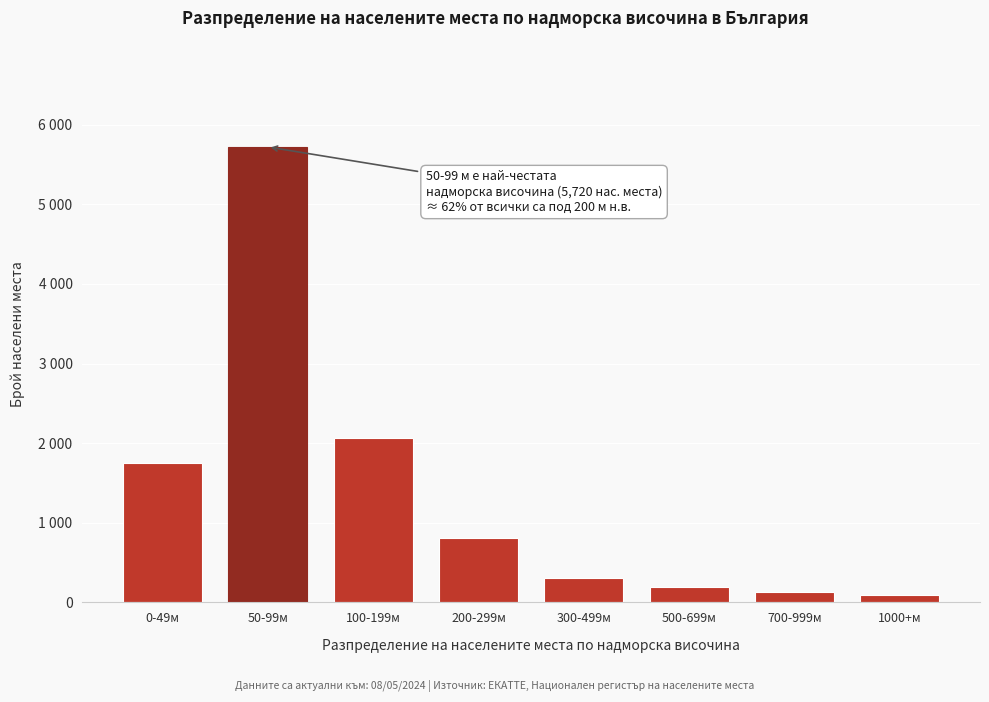

Are the bars horizontal?

No